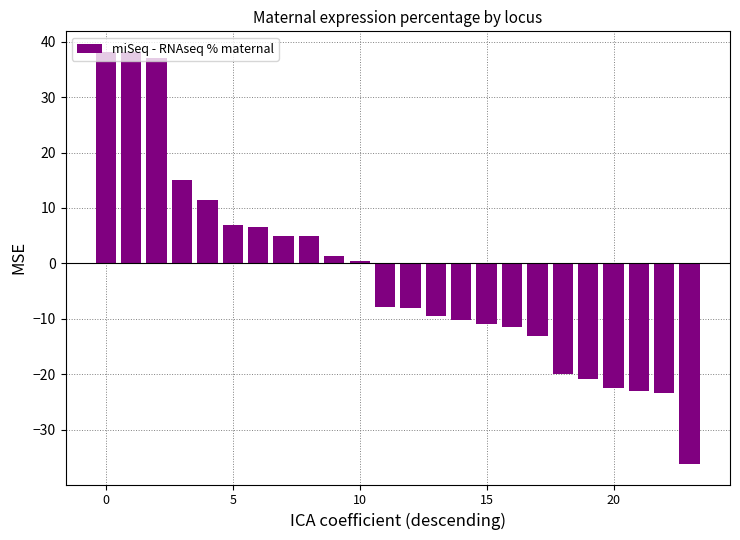

What is the value of the 2nd bar from the left?

38.1